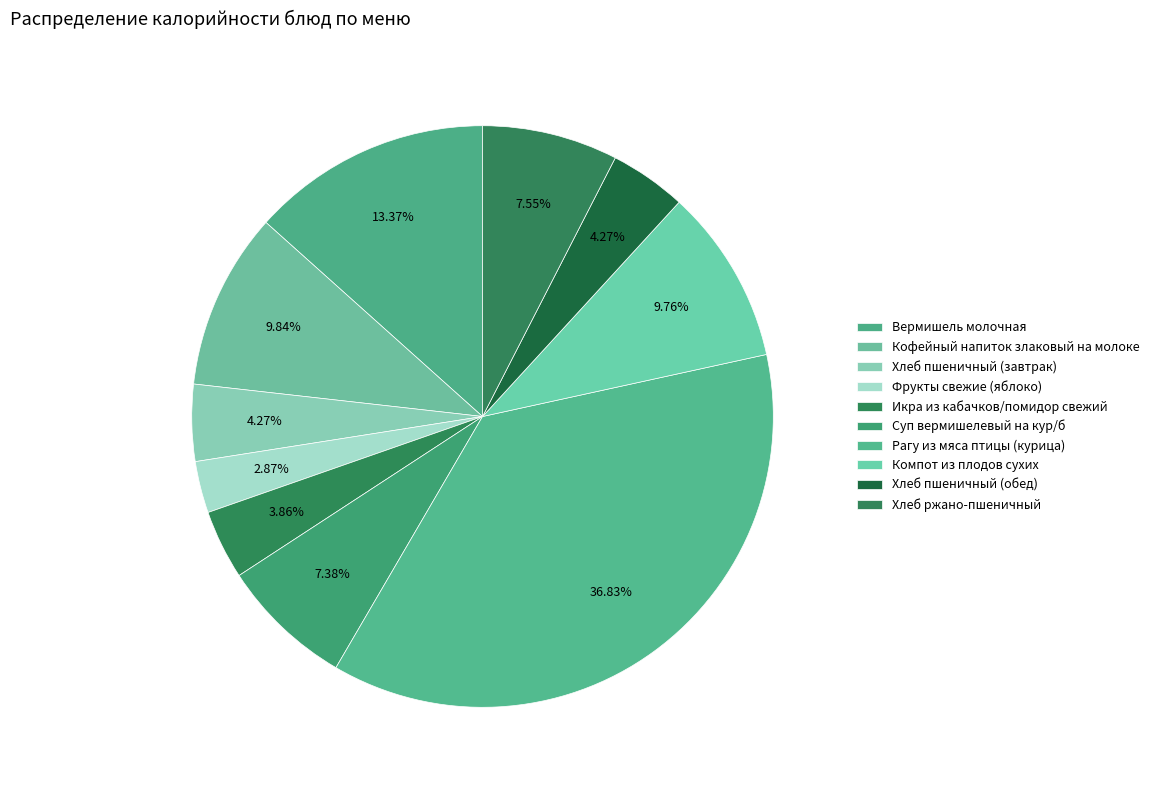

How many segments does this pie chart have?

10